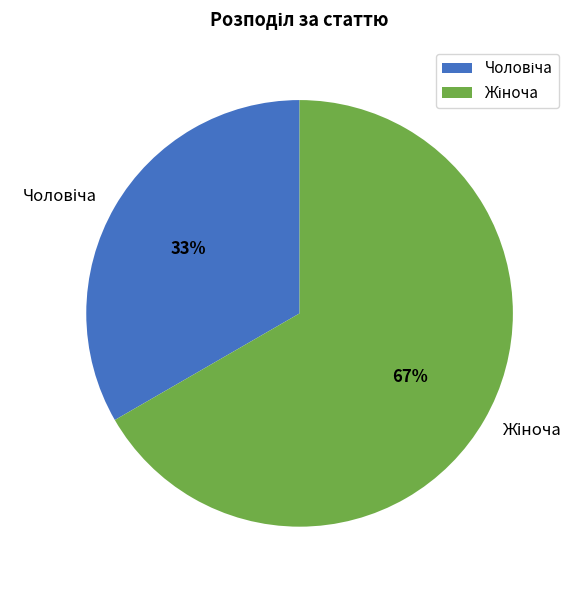

To the nearest percent, what is the average slice percentage?

50%